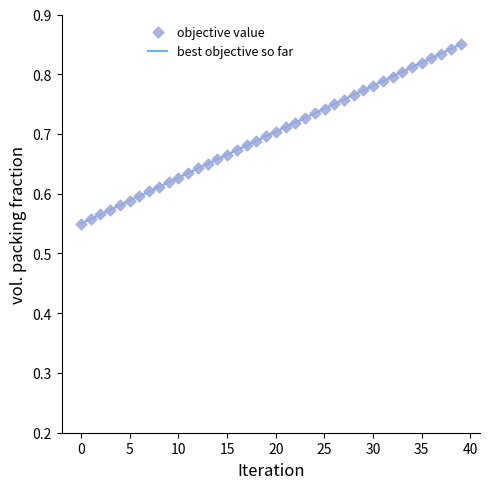

What is the difference between the maximum and minimum values?

0.3